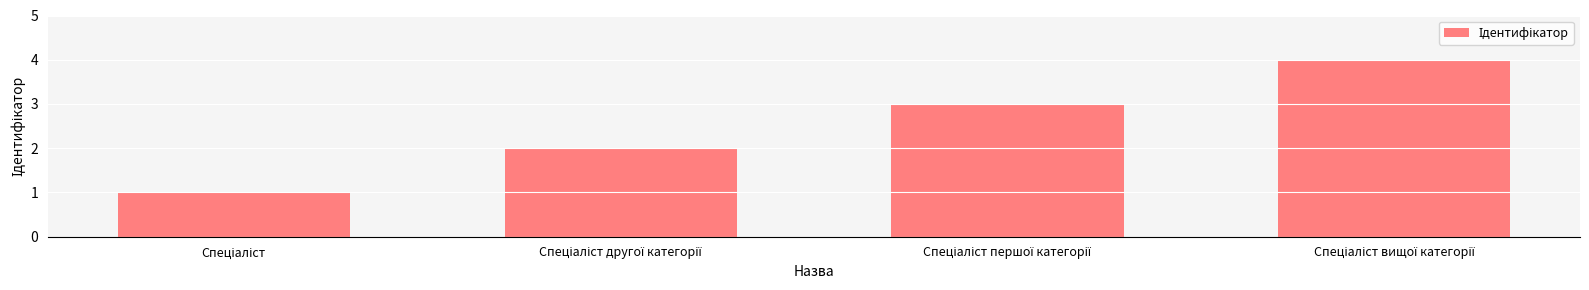

What is the difference between the maximum and minimum values?

3